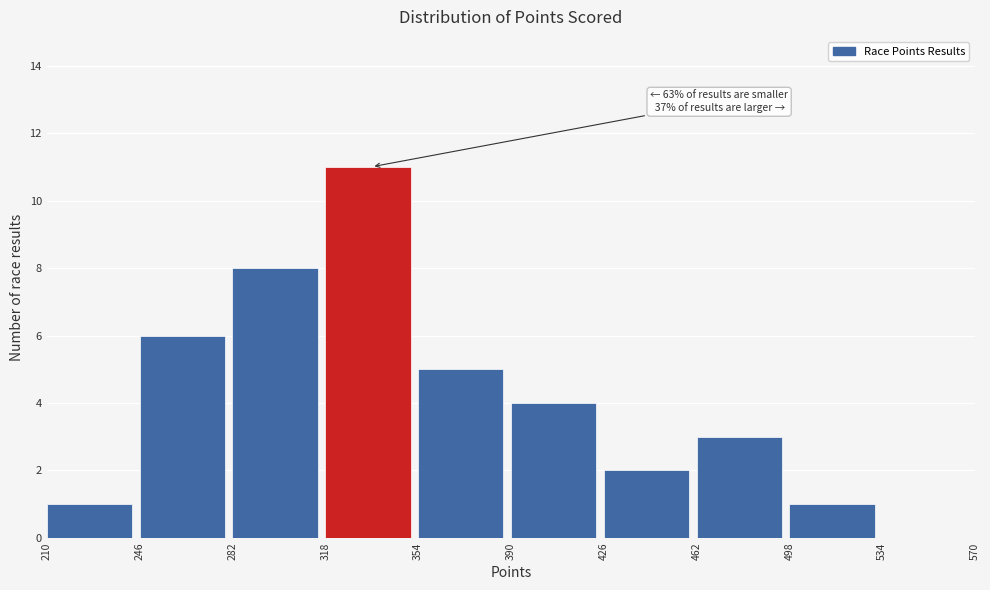

Which range on the x-axis has the tallest bar?

318 to 354